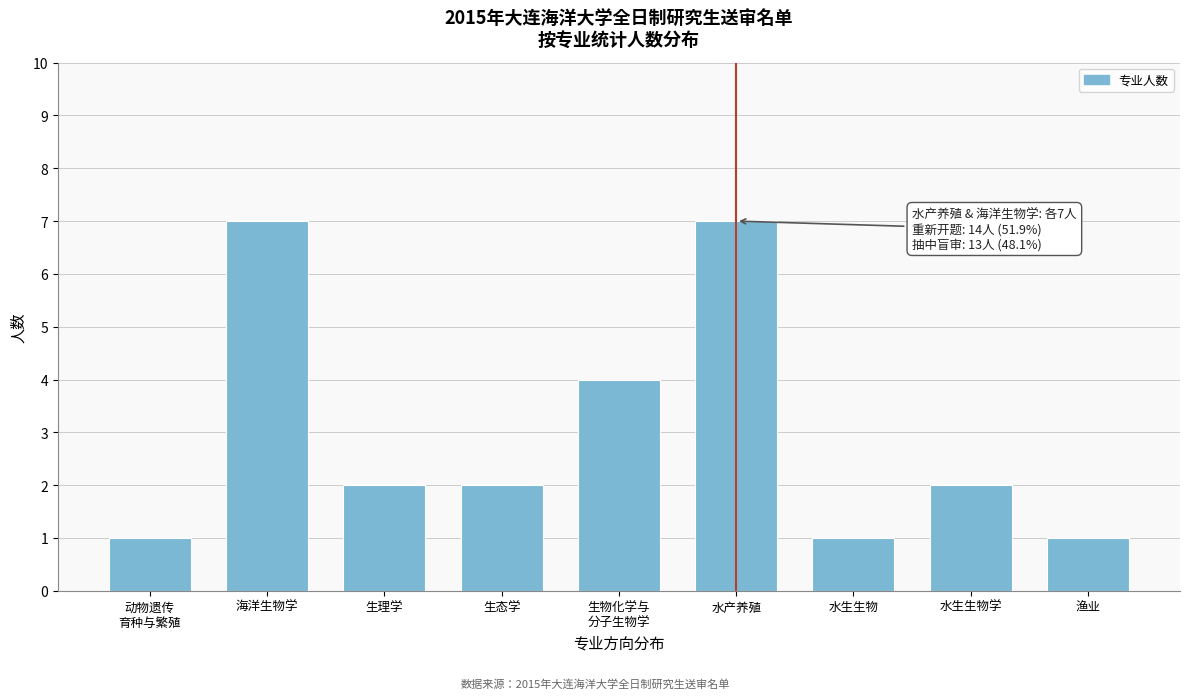

Reading left to right, what are all the values shown in this chart?

1	7	2	2	4	7	1	2	1